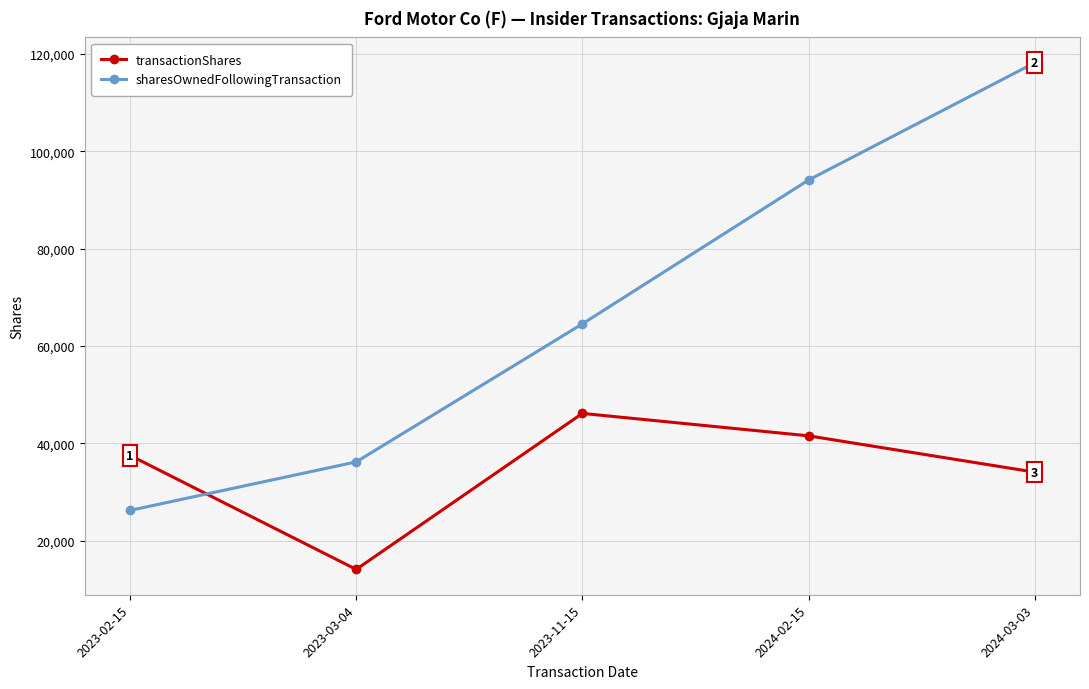

How many series are shown in this chart?

2